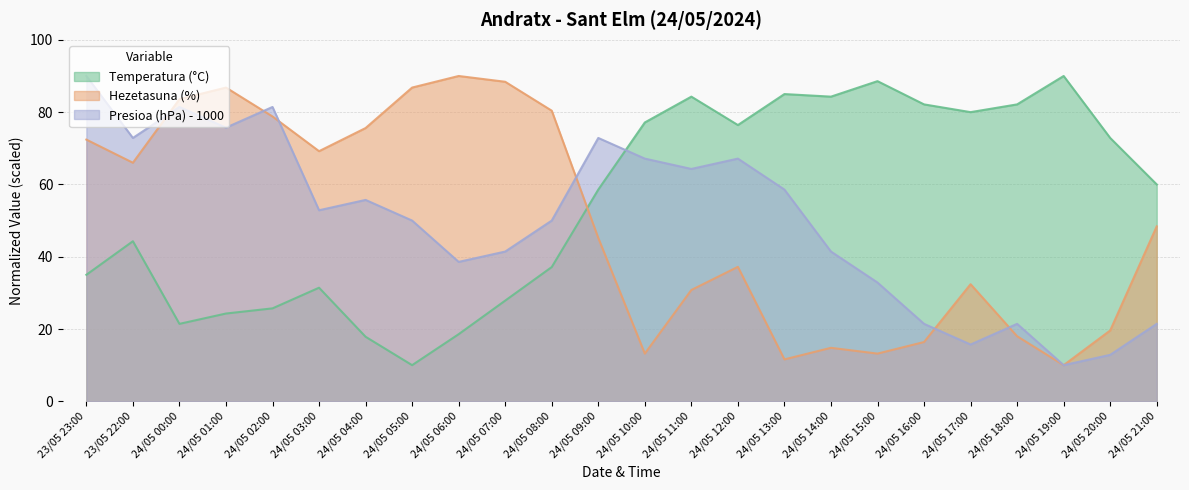

The value of Temperatura (°C) at 24/05 03:00 is 31.4. True or false?

True